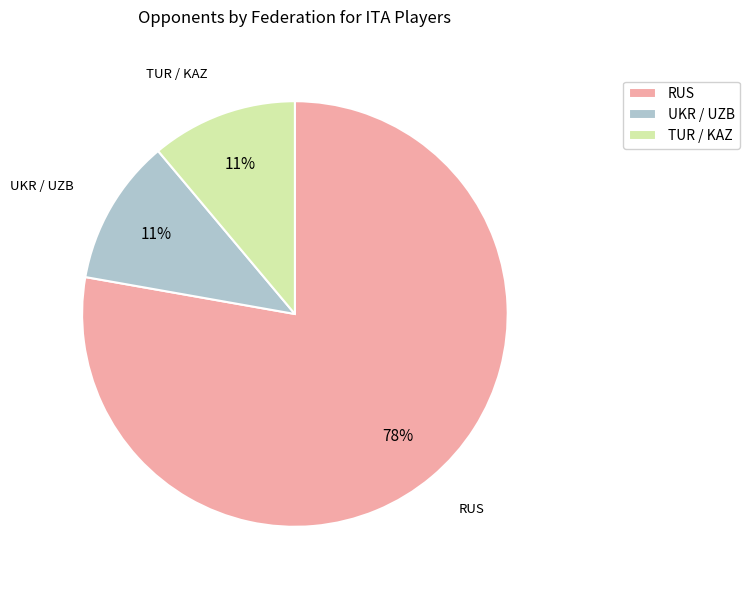

The TUR / KAZ slice represents 11% of the pie. True or false?

True